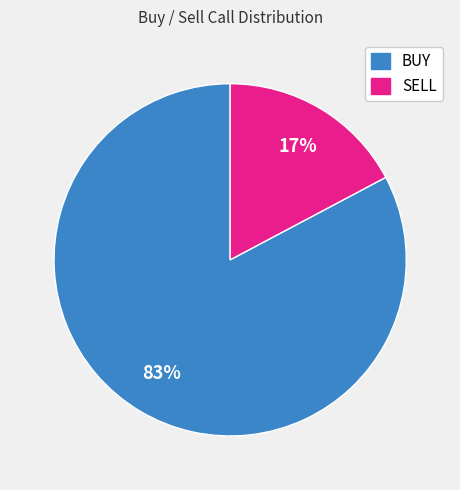

How many segments does this pie chart have?

2